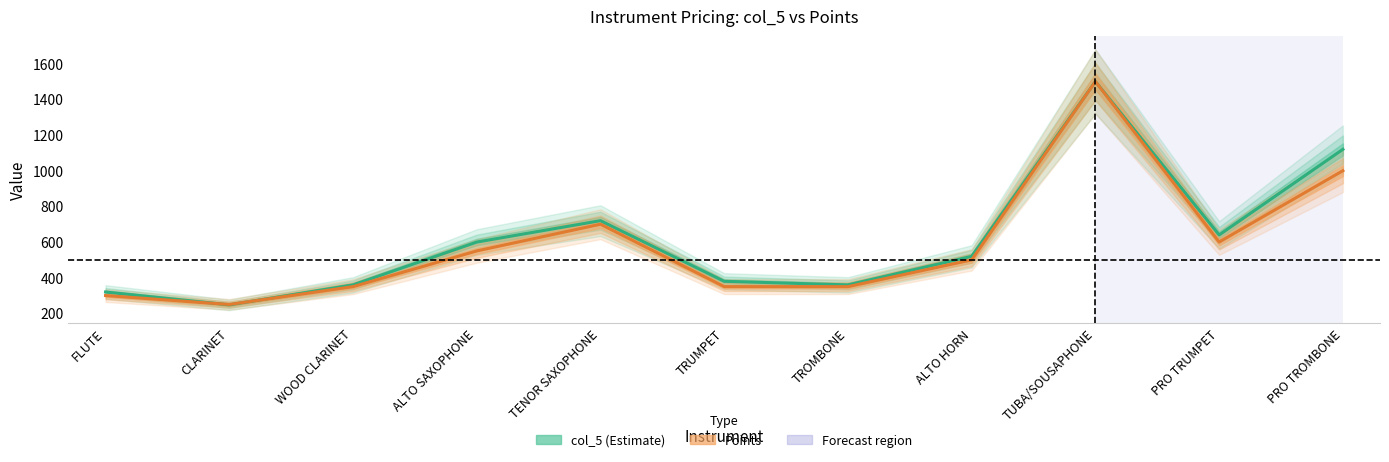

At which category does the chart reach its minimum across all series?

CLARINET